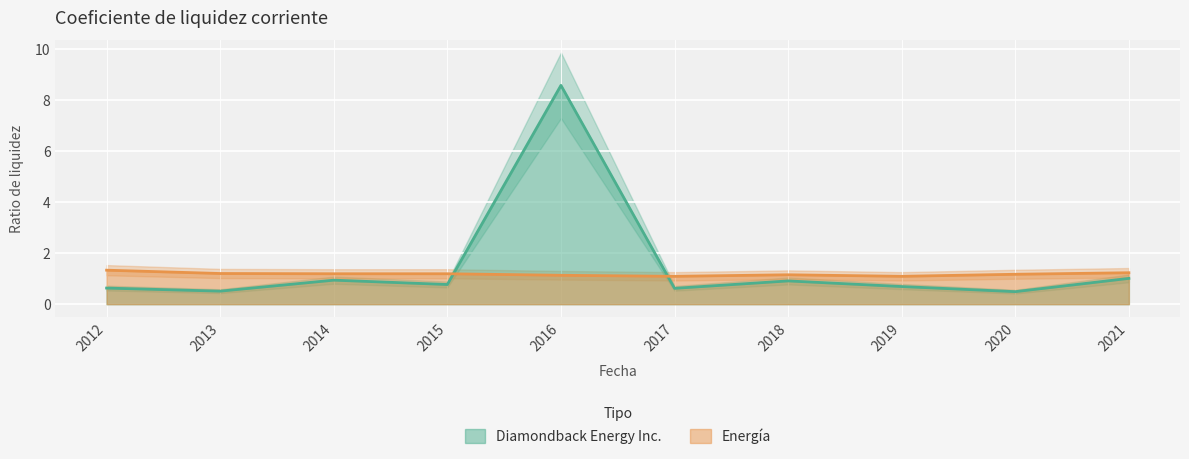

Rank the series by their maximum value, from lowest to highest.

Energía, Diamondback Energy Inc.